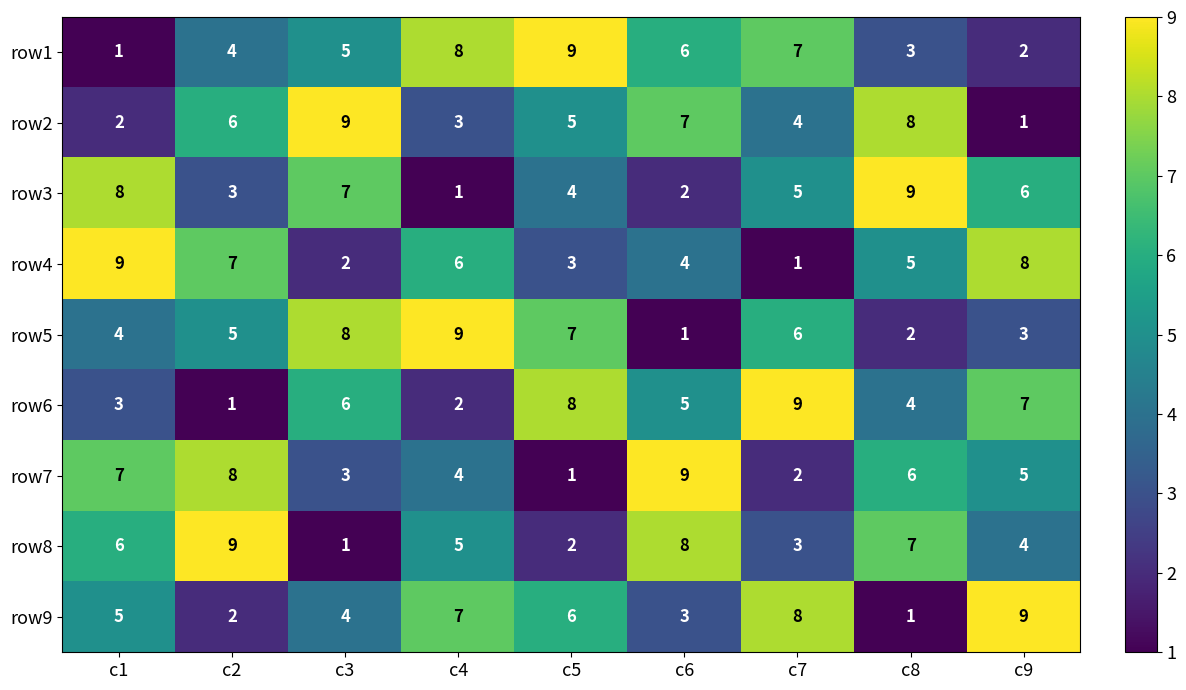

What is the total value across all series at c8?

45